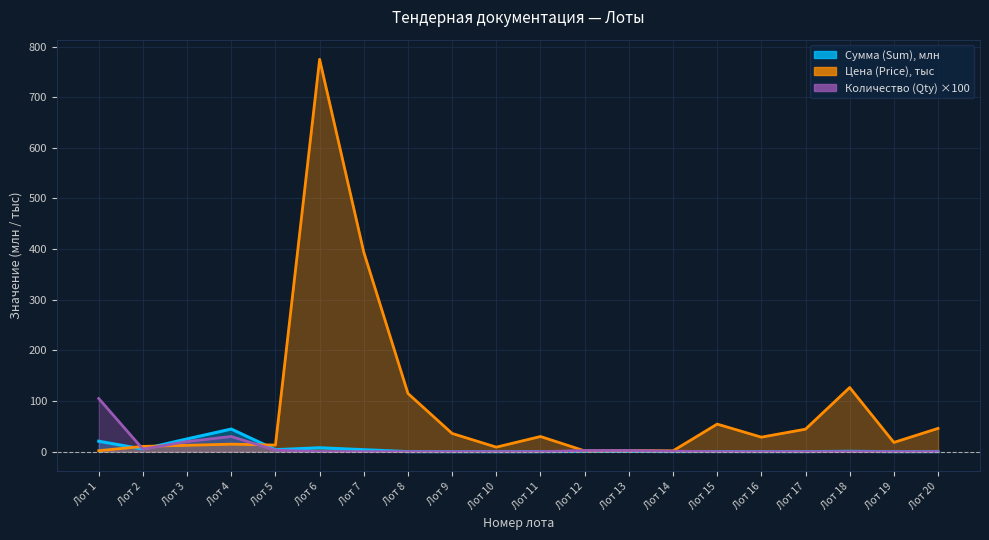

What value does the Количество (Qty) series have at Лот 15?

0.1